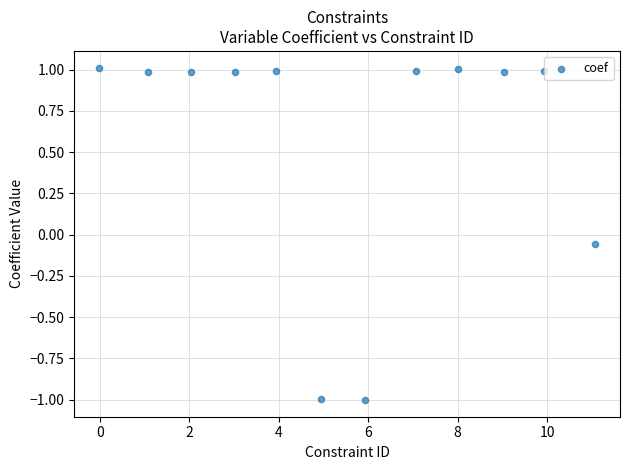

What is the range of Y values (max minus min)?

2.0